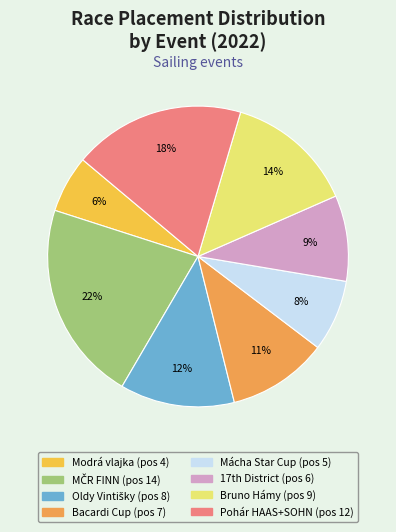

Is there any slice that represents more than half of the pie?

No